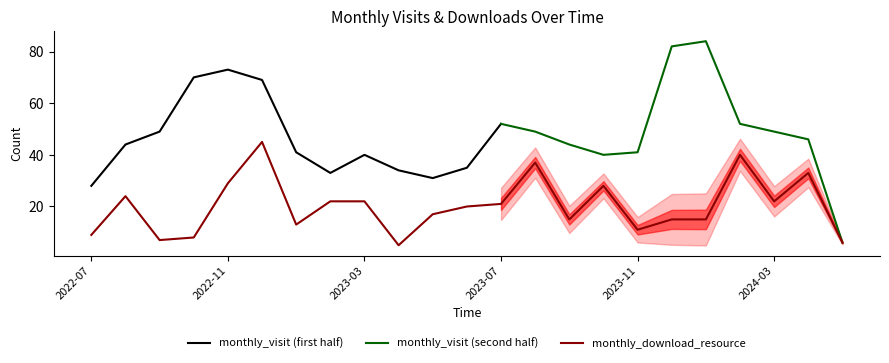

What value does the data have at 2024-05?

6